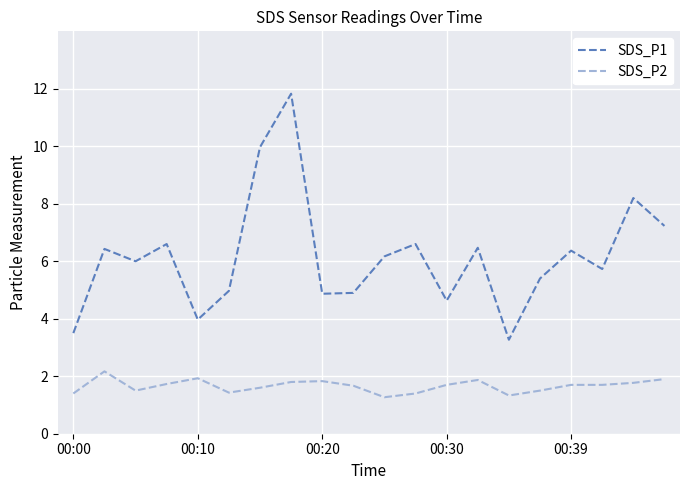

What is the smallest value displayed?

1.3